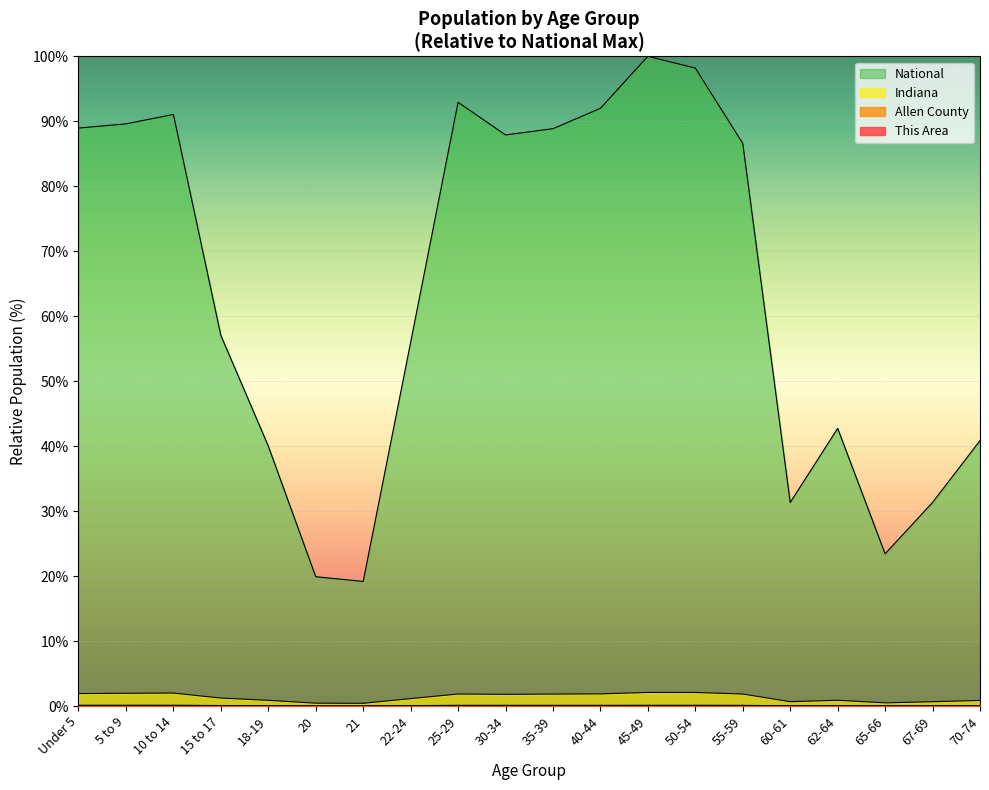

True or false: Indiana and This Area intersect in this chart.

False